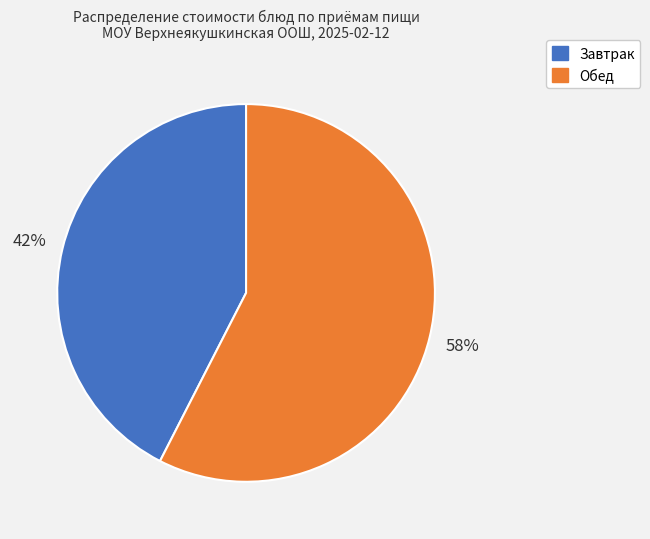

Does any single category account for the majority?

Yes